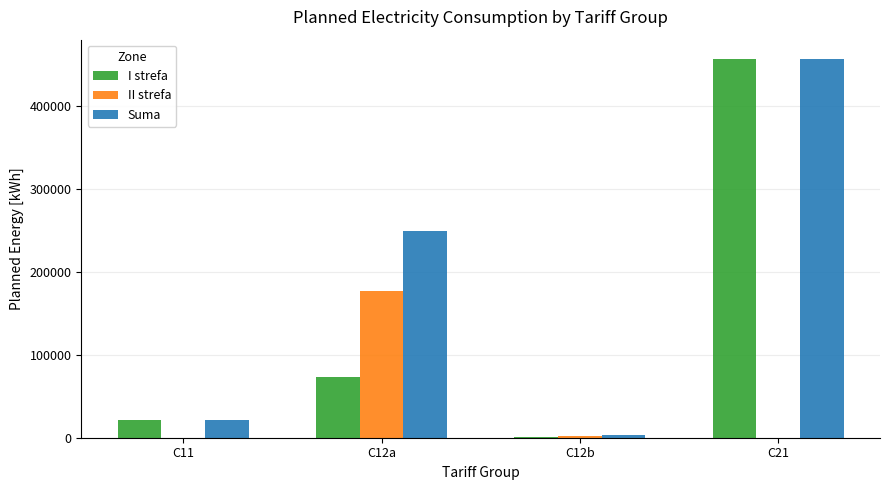

What is the sum of all Suma values?

730867